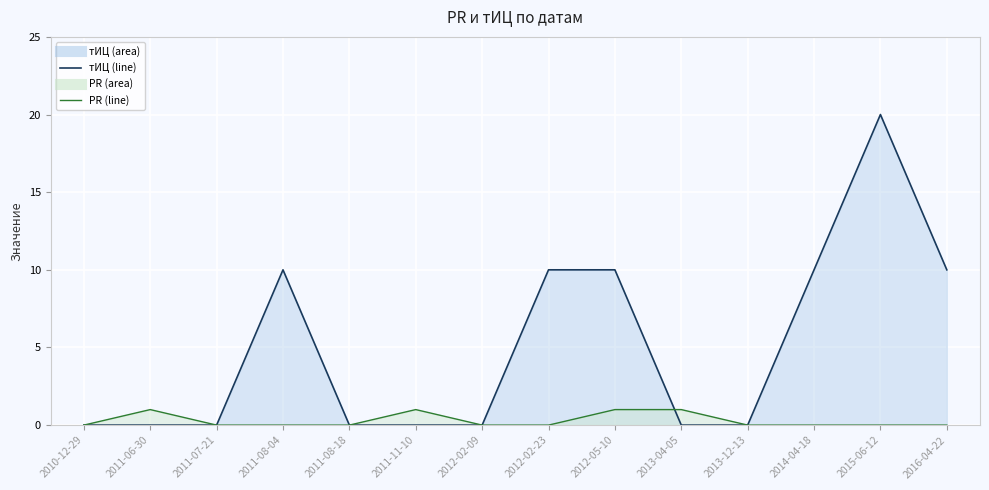

Reading left to right, extract all data points from this chart.

тИЦ: 2010-12-29=0	2011-06-30=0	2011-07-21=0	2011-08-04=10	2011-08-18=0	2011-11-10=0	2012-02-09=0	2012-02-23=10	2012-05-10=10	2013-04-05=0	2013-12-13=0	2014-04-18=10	2015-06-12=20	2016-04-22=10
PR: 2010-12-29=0	2011-06-30=1	2011-07-21=0	2011-08-04=0	2011-08-18=0	2011-11-10=1	2012-02-09=0	2012-02-23=0	2012-05-10=1	2013-04-05=1	2013-12-13=0	2014-04-18=0	2015-06-12=0	2016-04-22=0